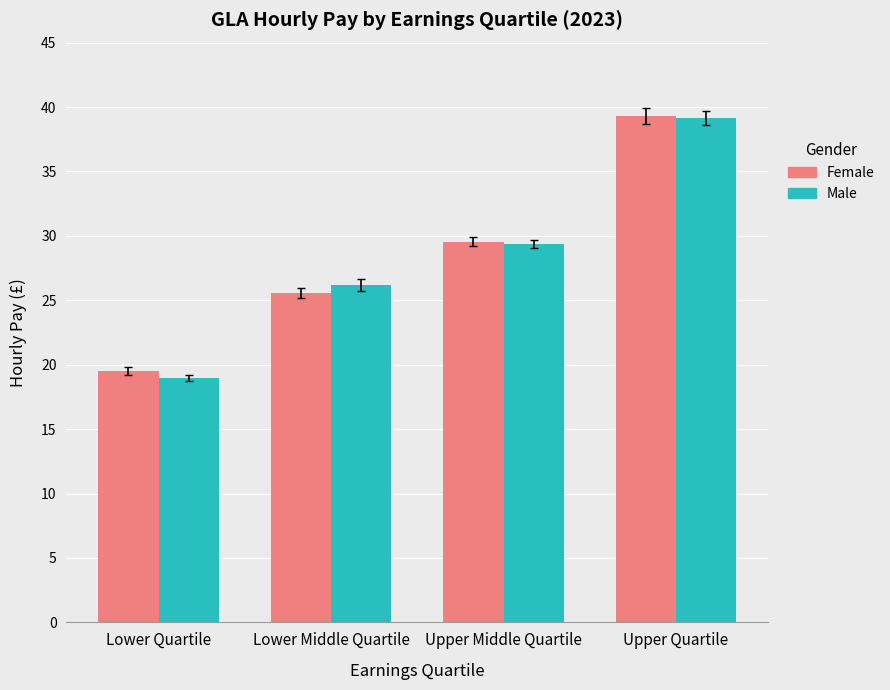

List the labels in order of Female value, largest first.

Upper Quartile, Upper Middle Quartile, Lower Middle Quartile, Lower Quartile